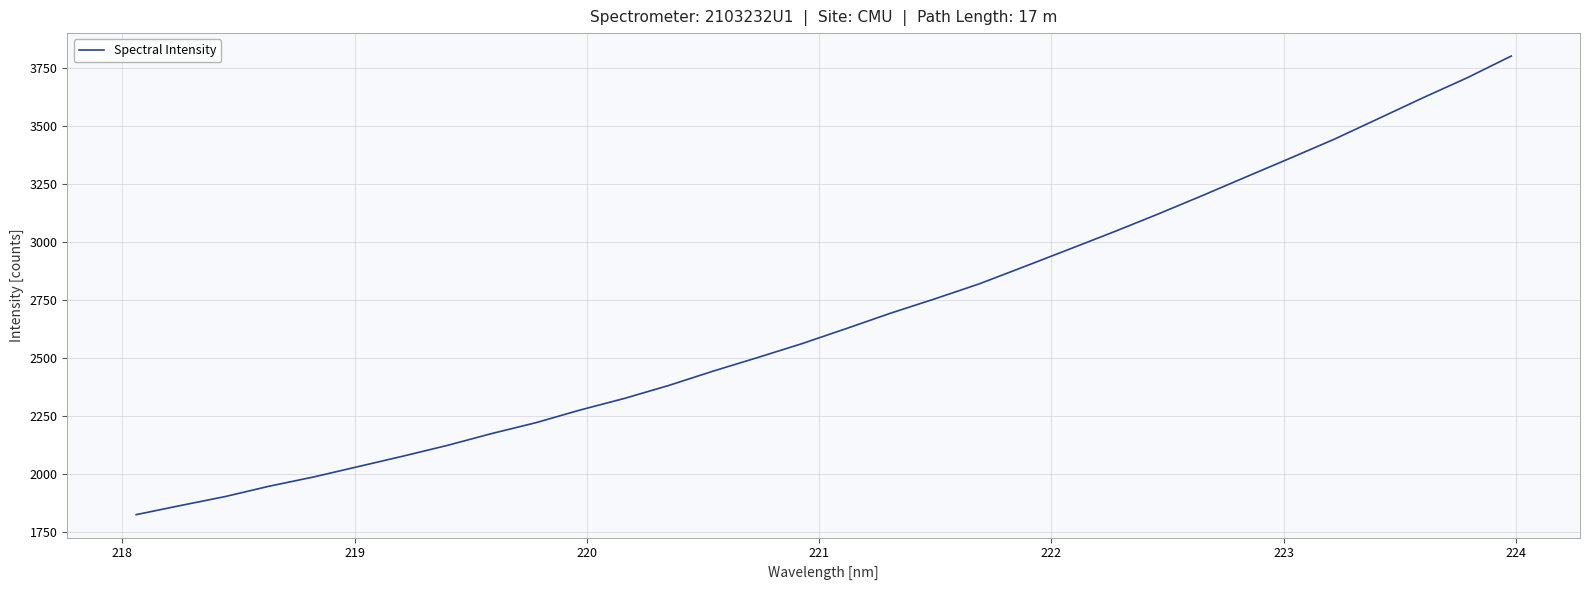

What is the greatest value displayed?

3802.3